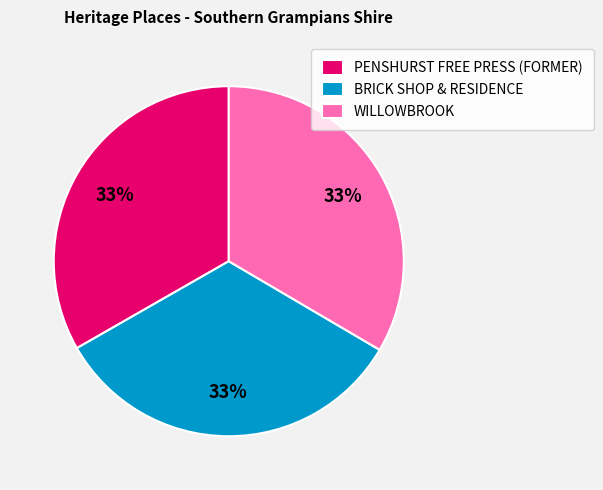

Does PENSHURST FREE PRESS (FORMER) account for over 50% of the chart?

No